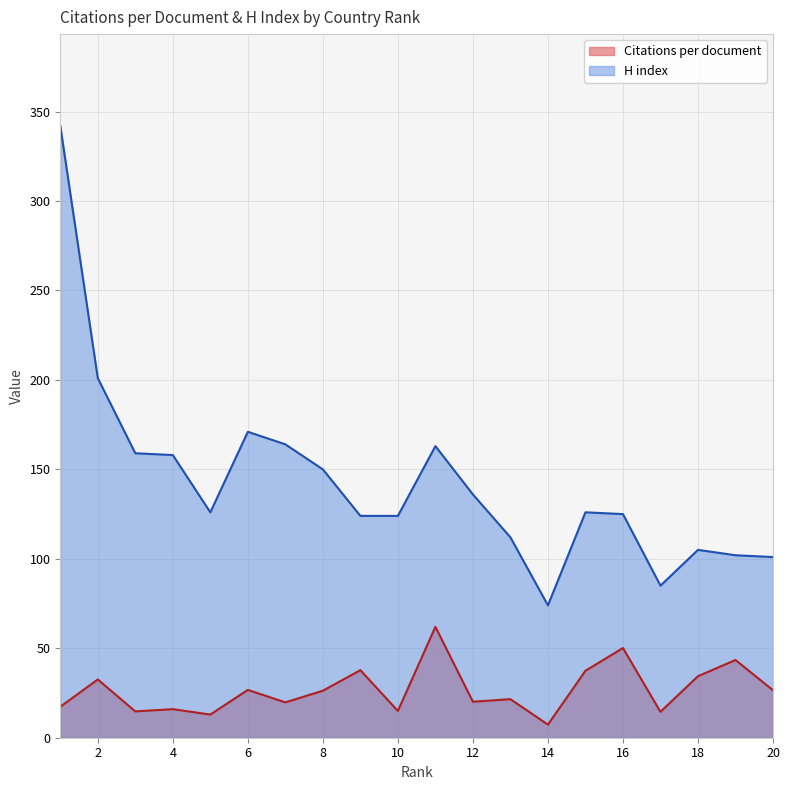

Is it true that Citations per document equals 32.6 at 2?

True